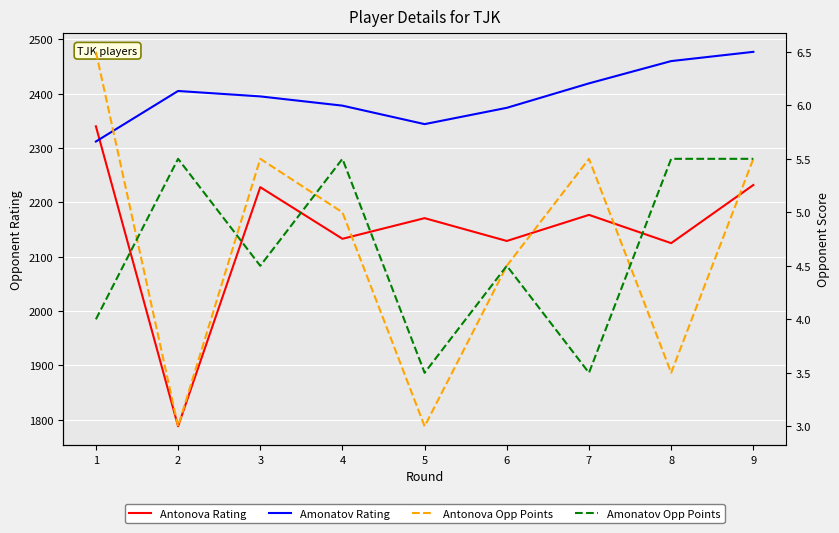

At which category does Antonova Rating reach its first local peak?

3